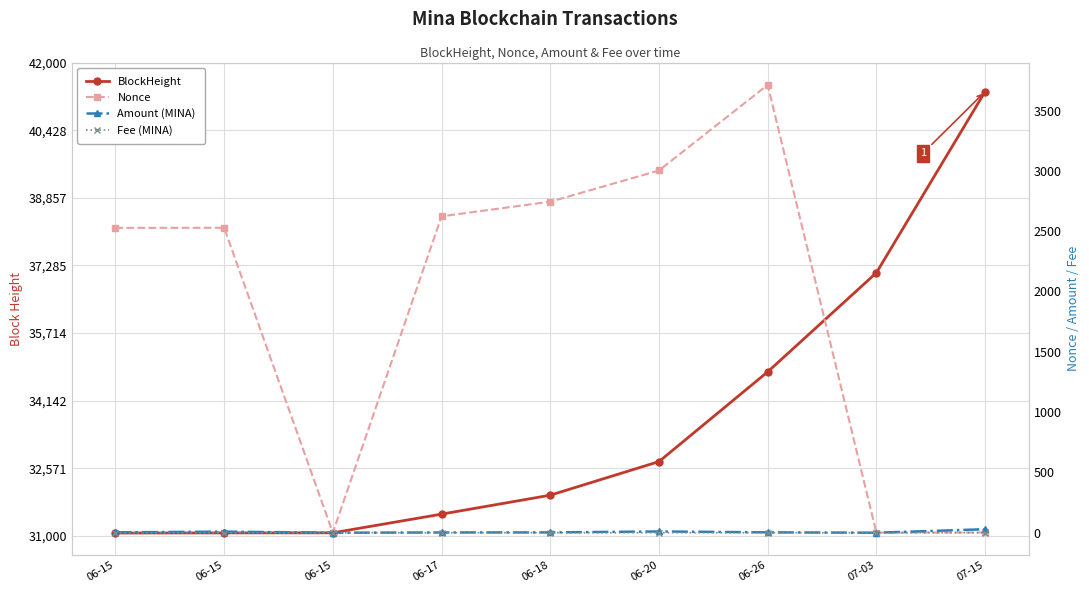

What value does the Amount (MINA) series have at 06-20?

10.4